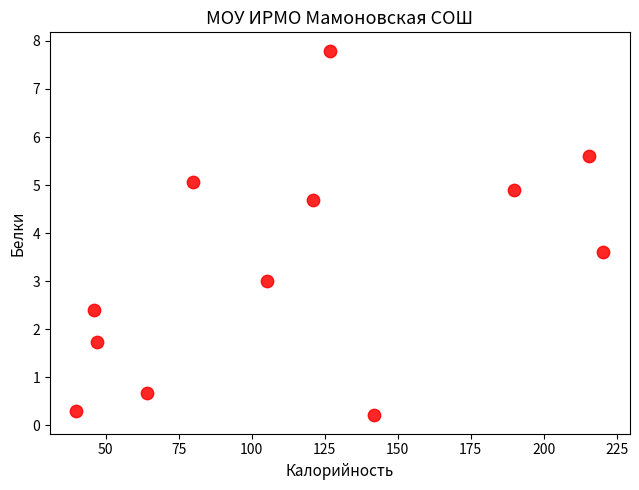

What is the average Y value?

3.3